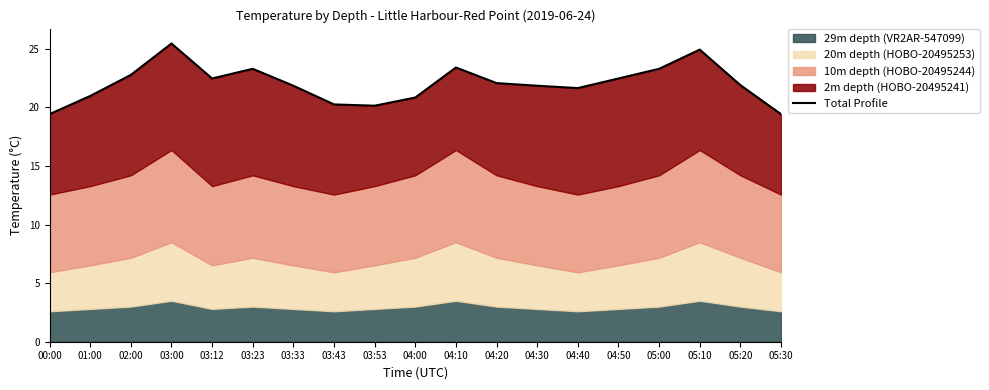

The chart shows a value of 19.4 at 00:00. True or false?

True